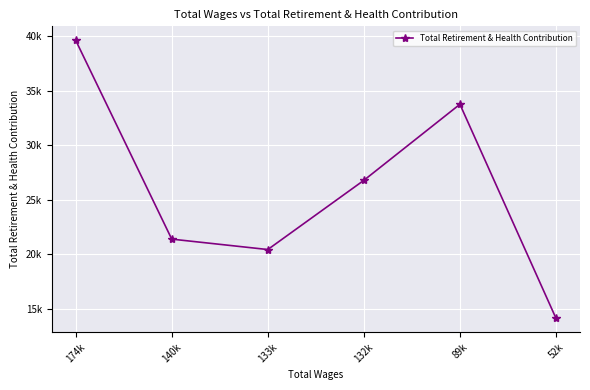

Is this an area chart (filled region under the line)?

No